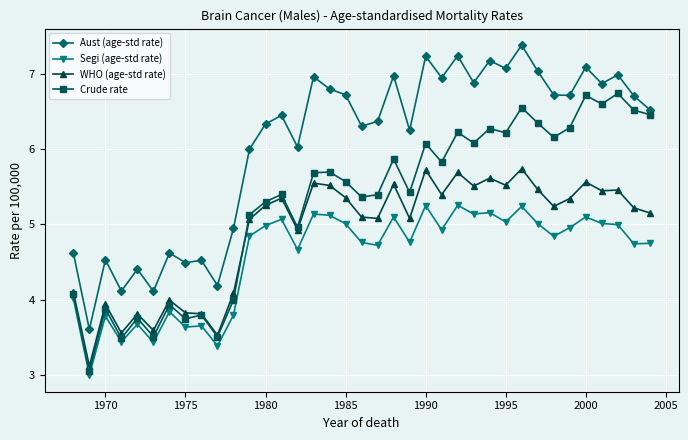

Rank the series by their maximum value, from highest to lowest.

Aust (age-std rate), Crude rate, WHO (age-std rate), Segi (age-std rate)